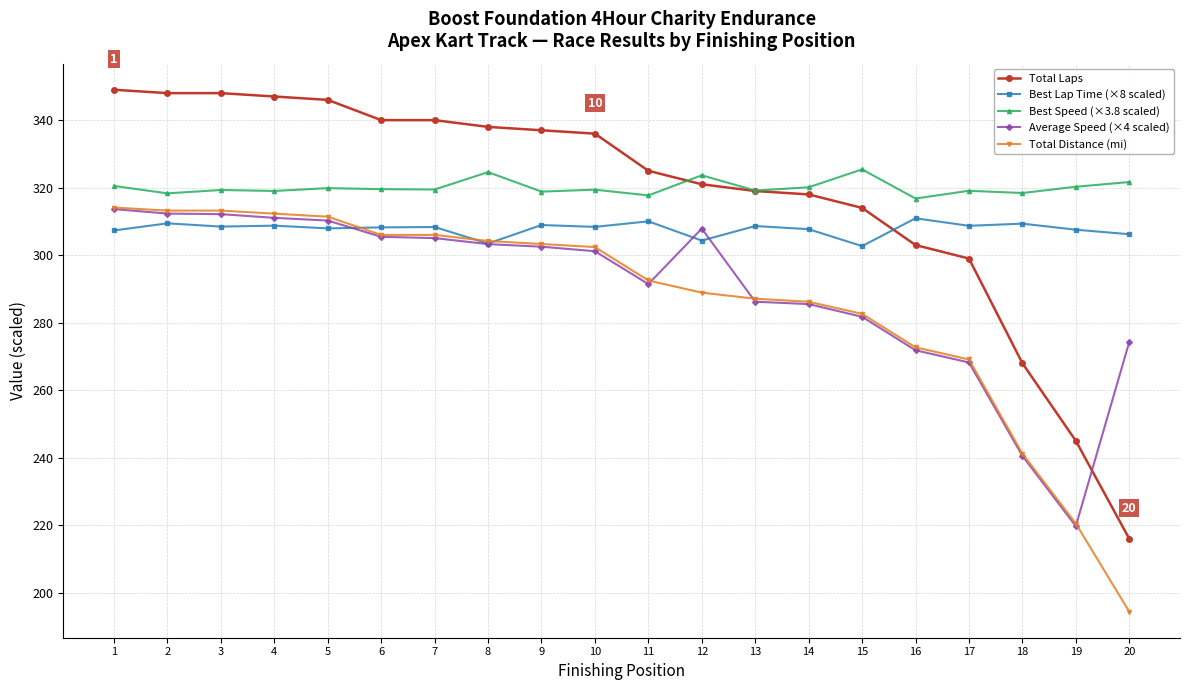

What is the spread (max minus min) of values at 8?

34.7